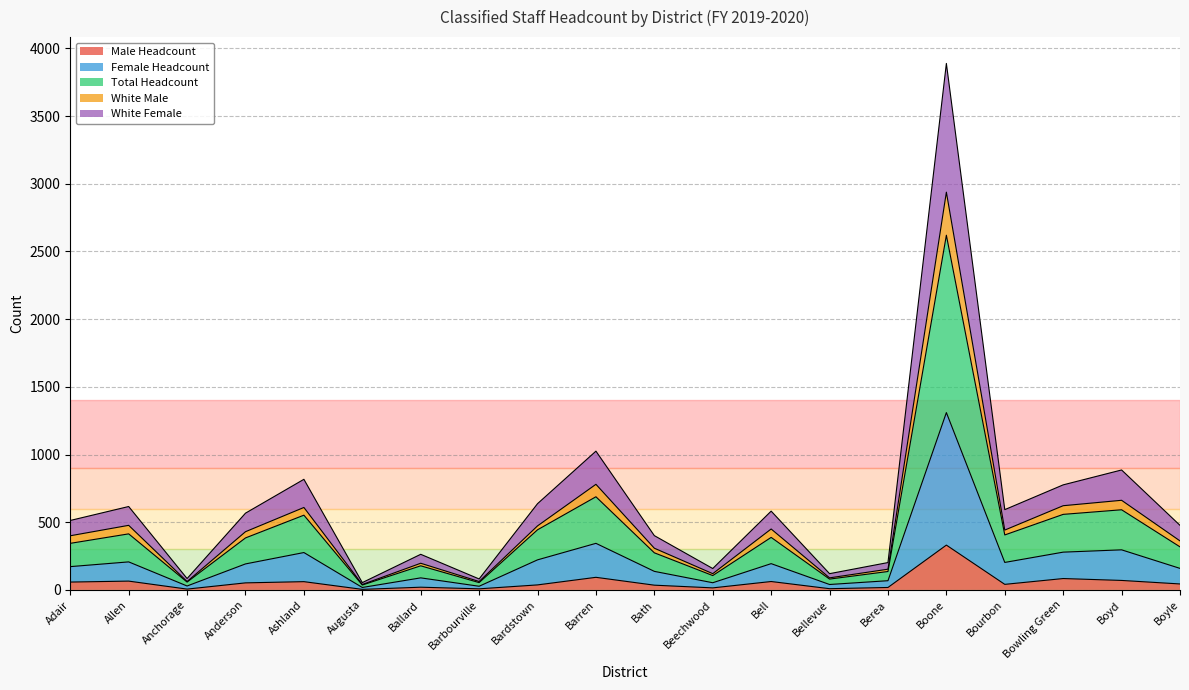

True or false: White Female and White Male cross at least once.

False